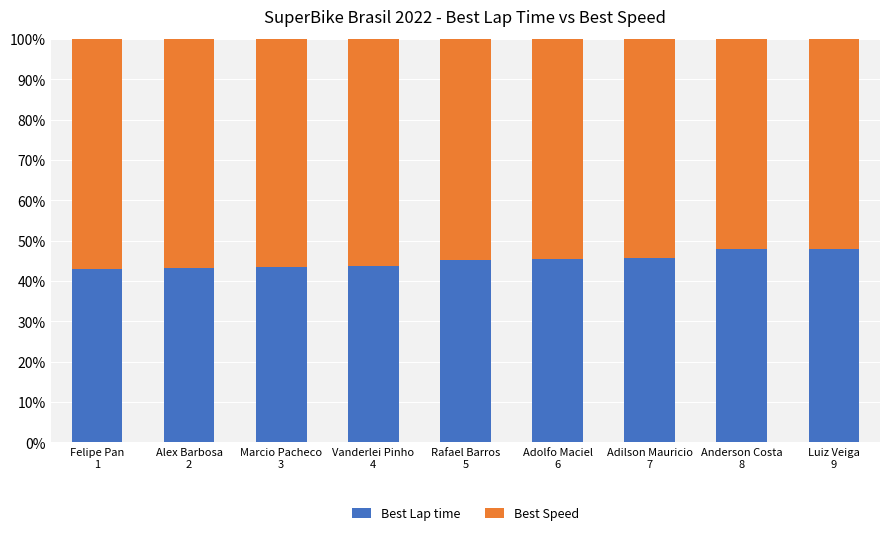

What is the difference between the second highest and minimum values in the Best Lap time series?

4.9